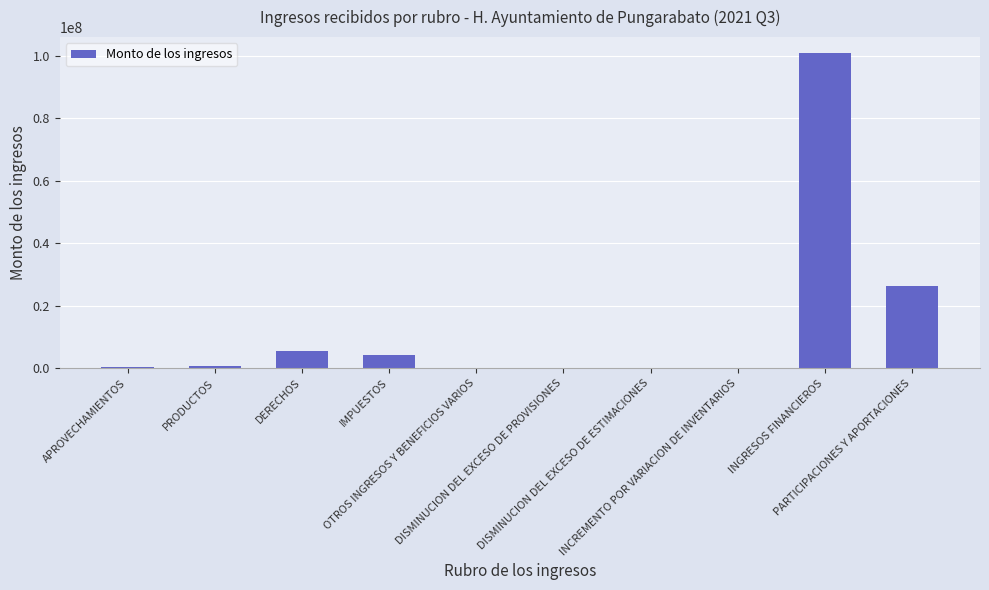

What is the sum of all values?

138729210.2